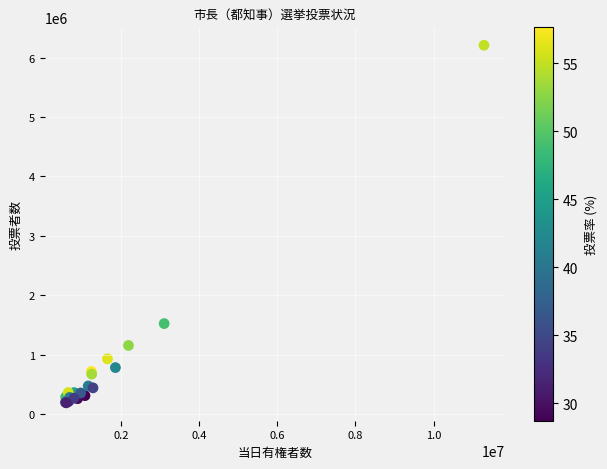

What Y value in the scatter plot is closest to 3198906?

1522211